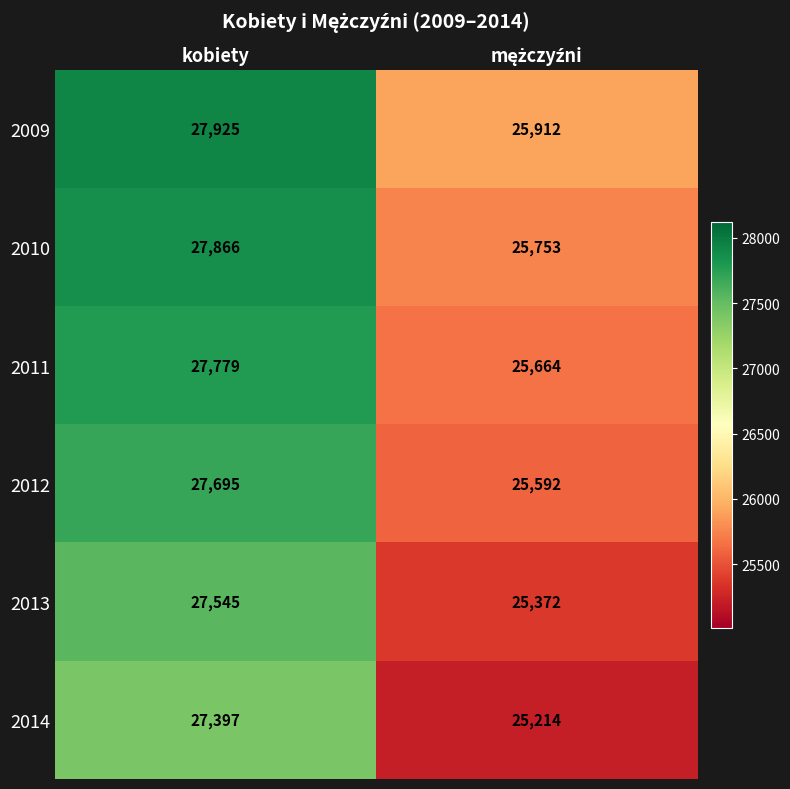

The value of 2010 at kobiety is 10372. True or false?

False